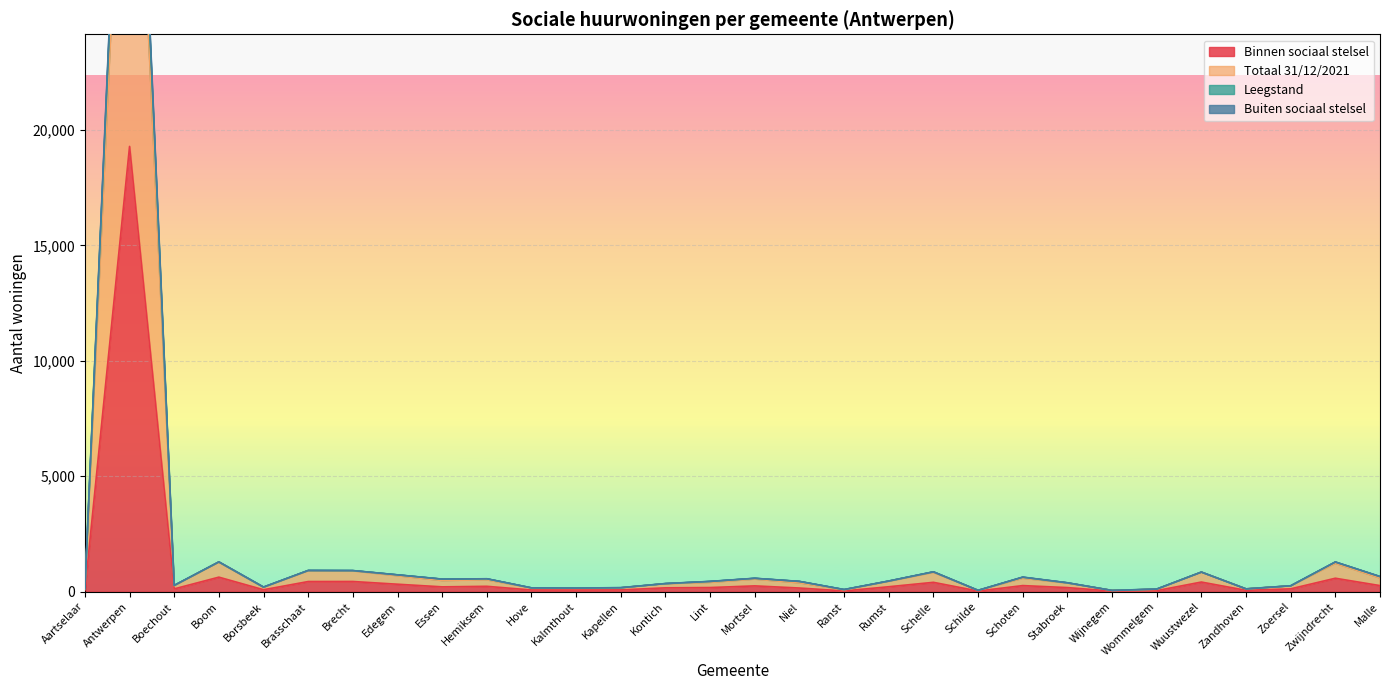

Between Boechout and Ranst, which series saw the biggest shift?

Totaal 31/12/2021